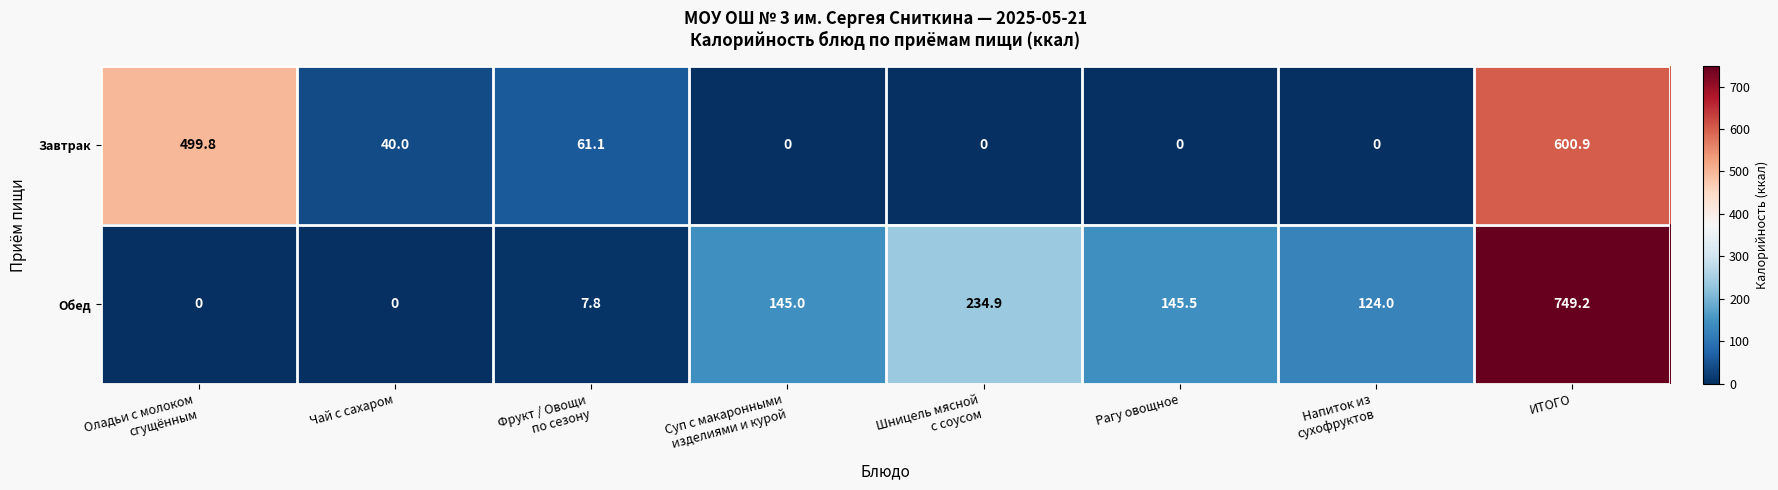

How many distinct data groups are displayed?

2